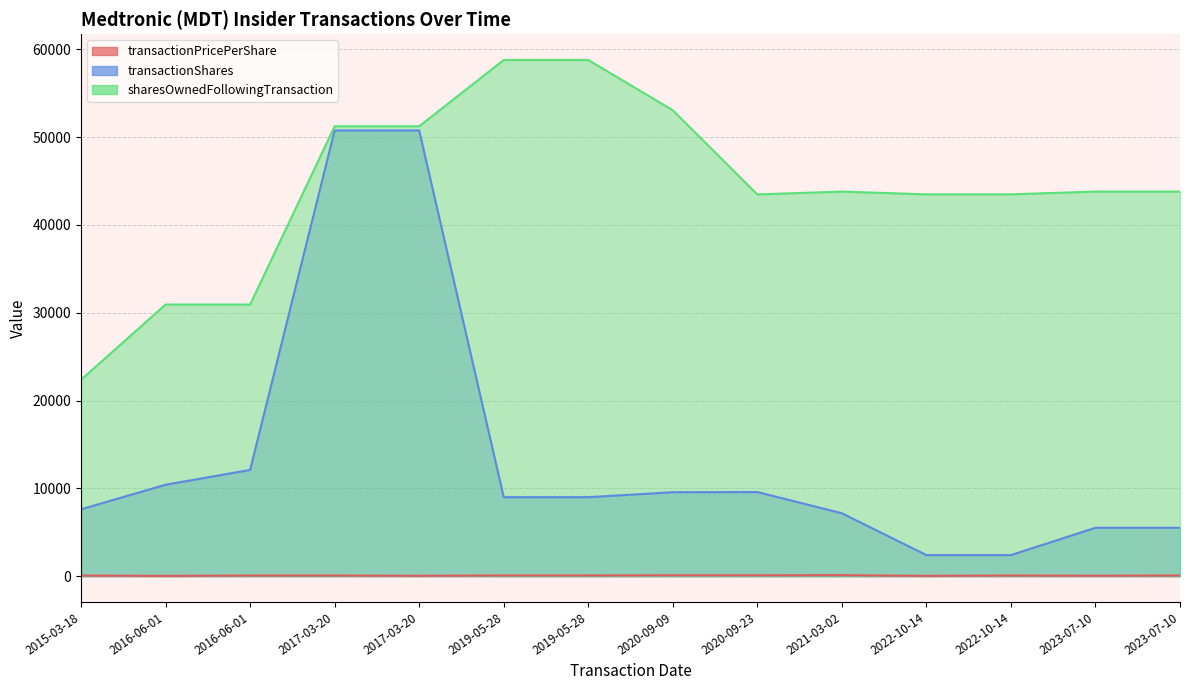

Where does the transactionShares series first go above 9000?

2016-06-01